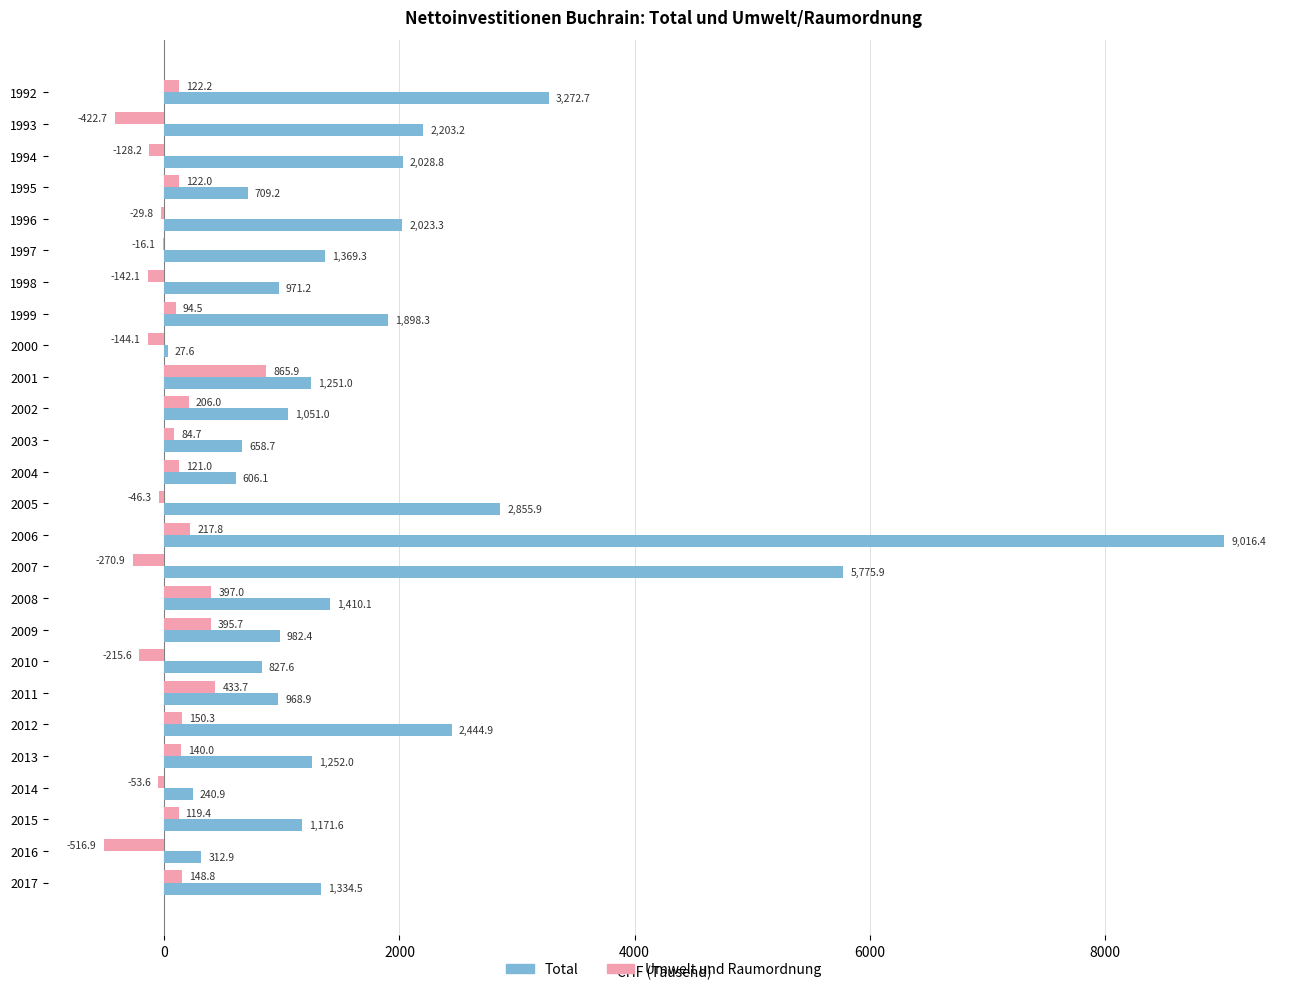

How many distinct data groups are displayed?

2